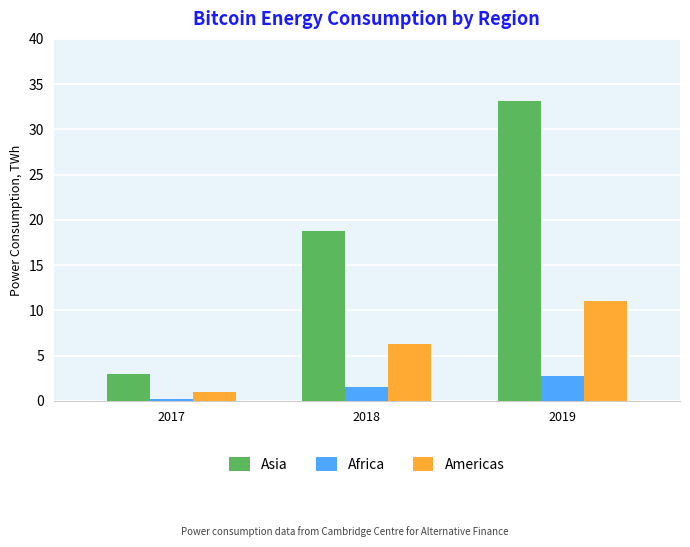

Reading left to right, extract all data points from this chart.

Asia: 3.0	18.8	33.2
Africa: 0.3	1.6	2.8
Americas: 1.0	6.3	11.1